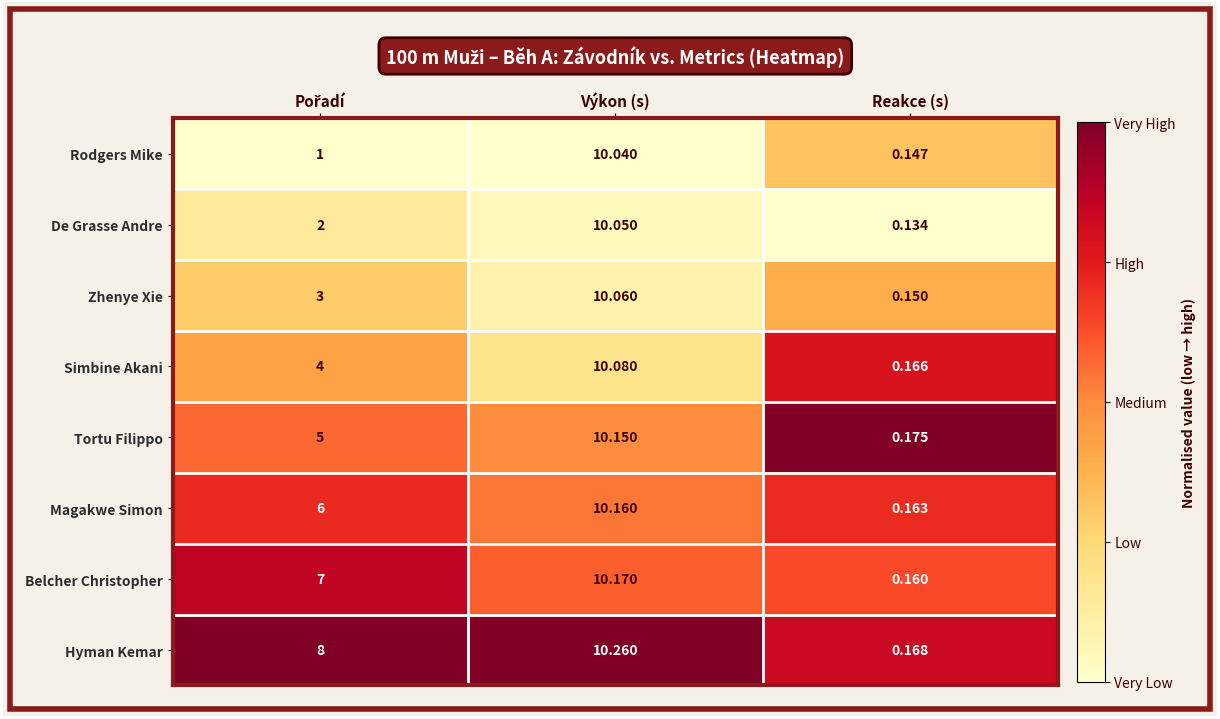

Which series has the largest range (max minus min)?

Hyman Kemar